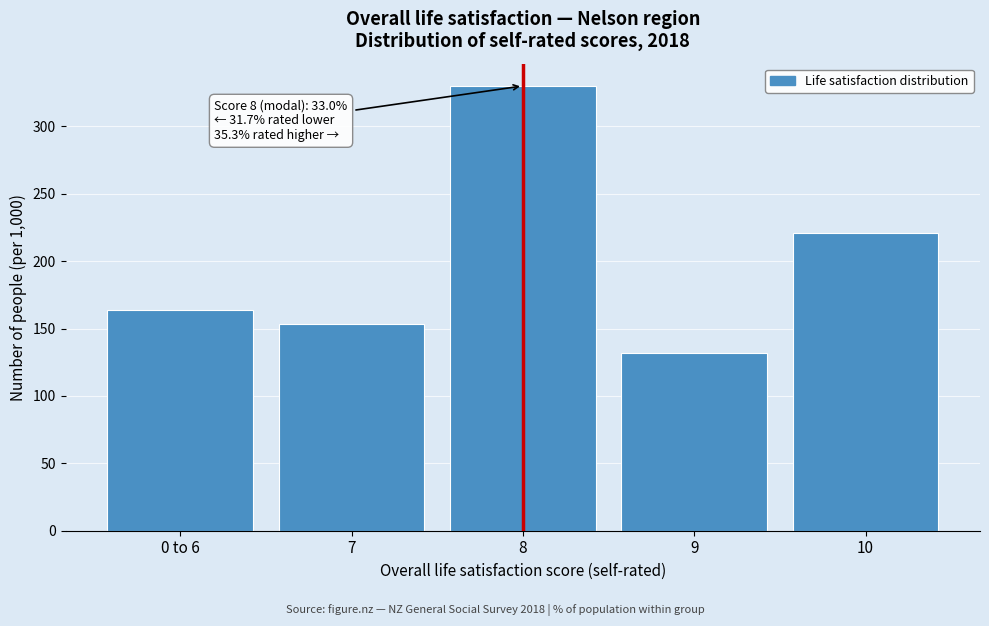

Reading left to right, transcribe all the data shown in this chart.

164	153	330	132	221